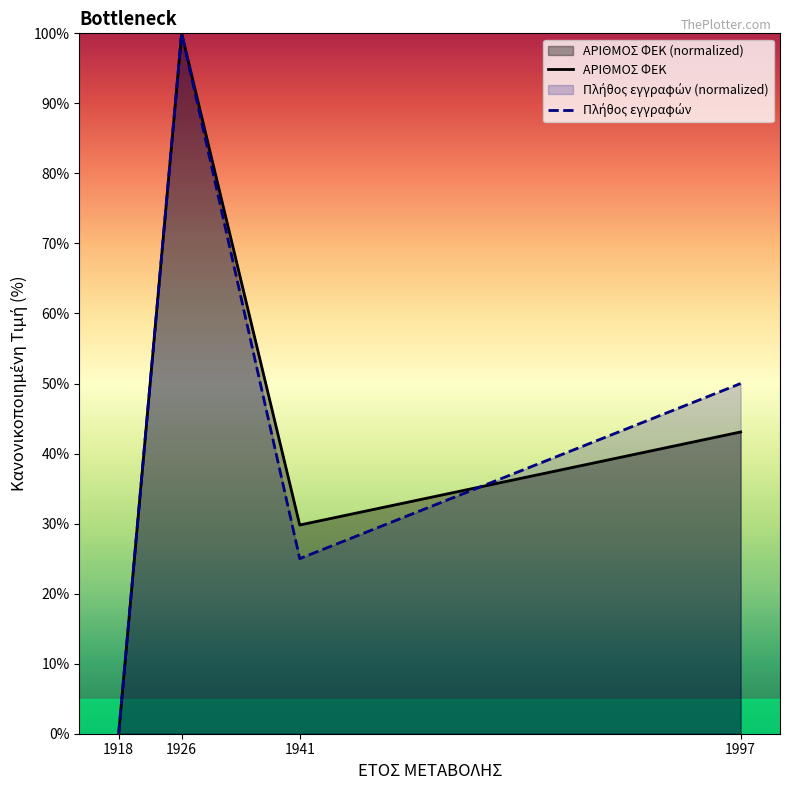

What is the average value of the ΑΡΙΘΜΟΣ ΦΕΚ series?

43.2